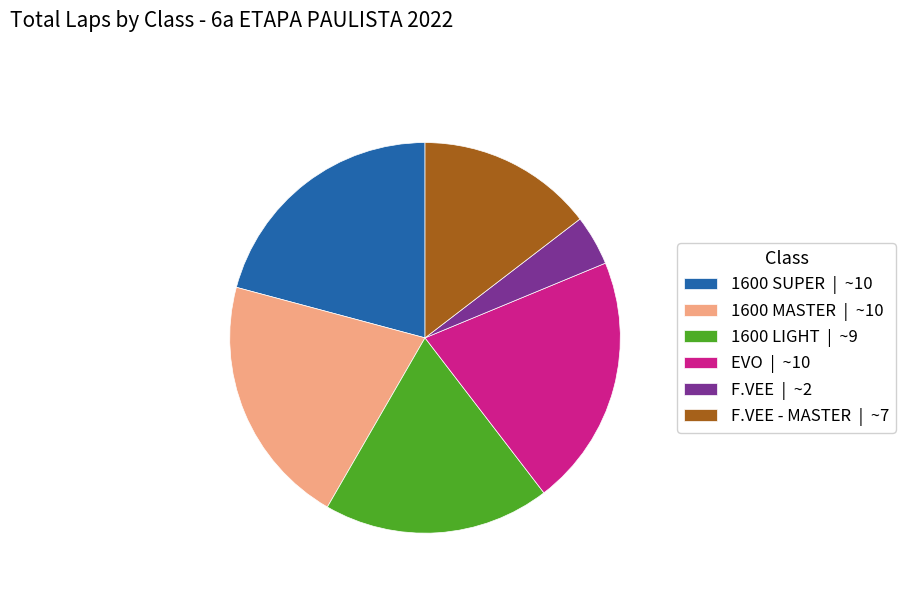

True or false: F.VEE | ~2 accounts for 4% of the total.

True